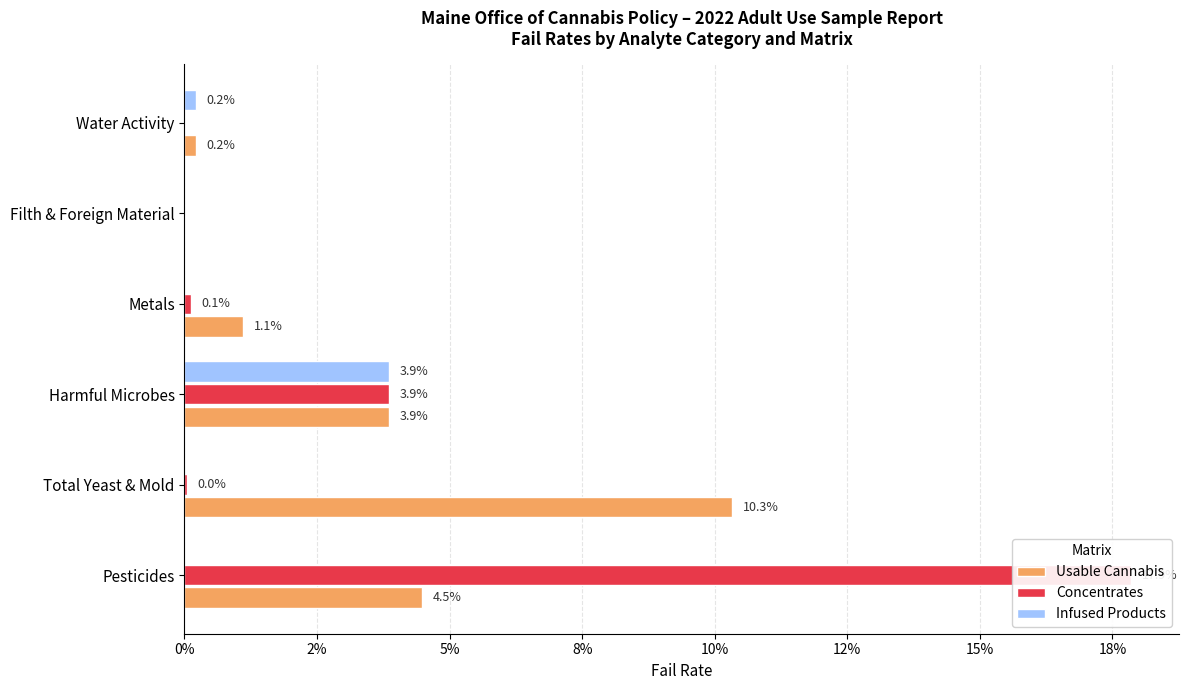

At how many categories does at least one series exceed 0?

5